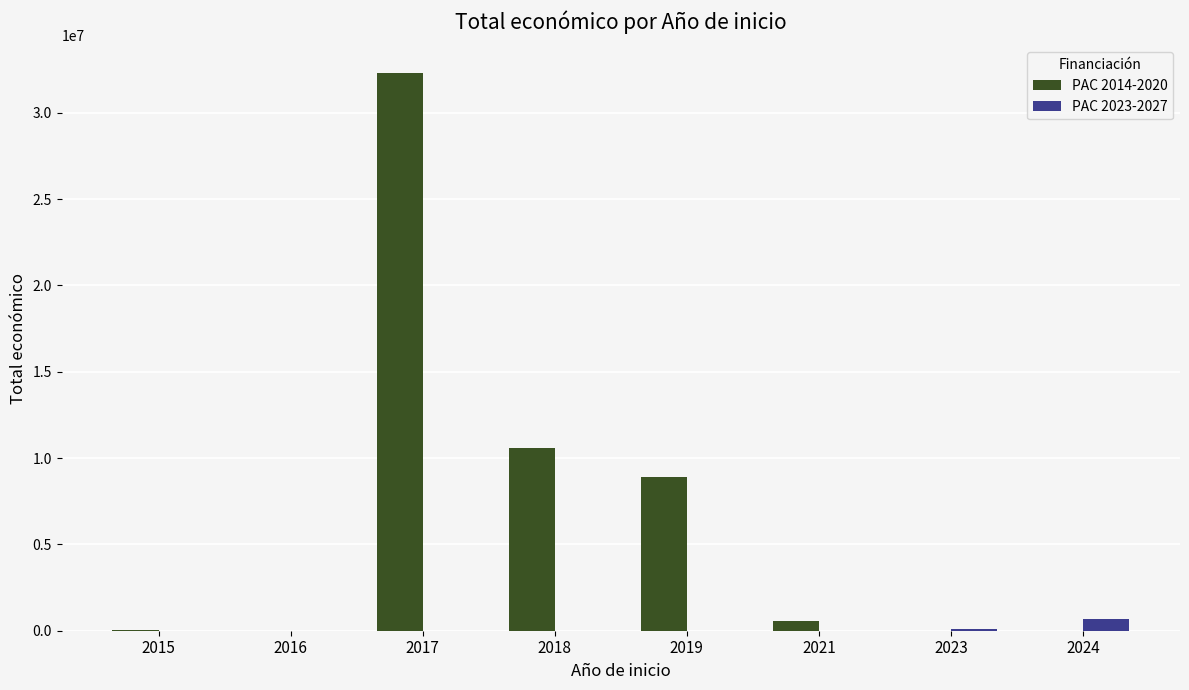

How many series are shown in this chart?

2